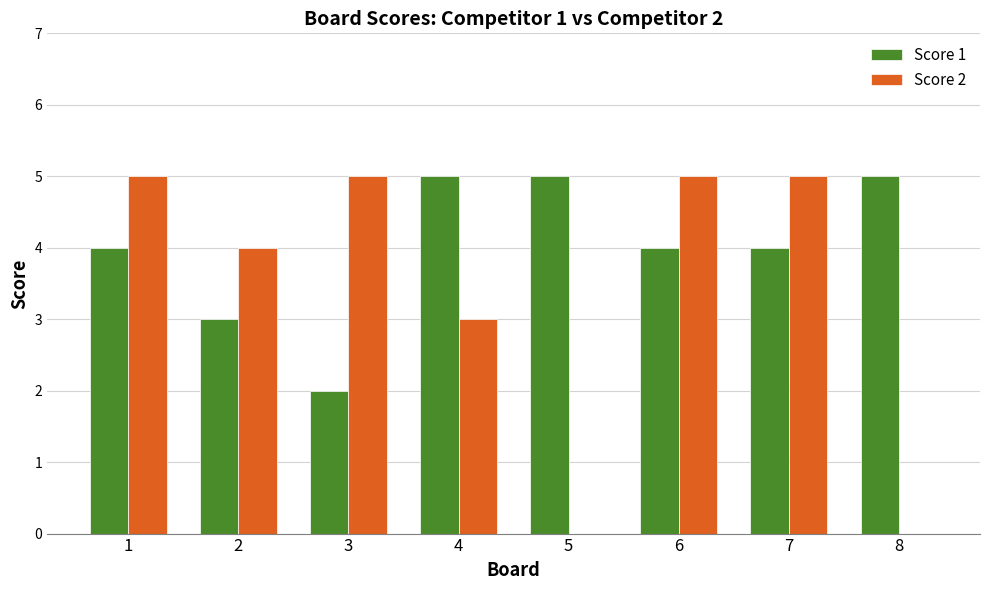

What is the sum of all Score 1 values?

32